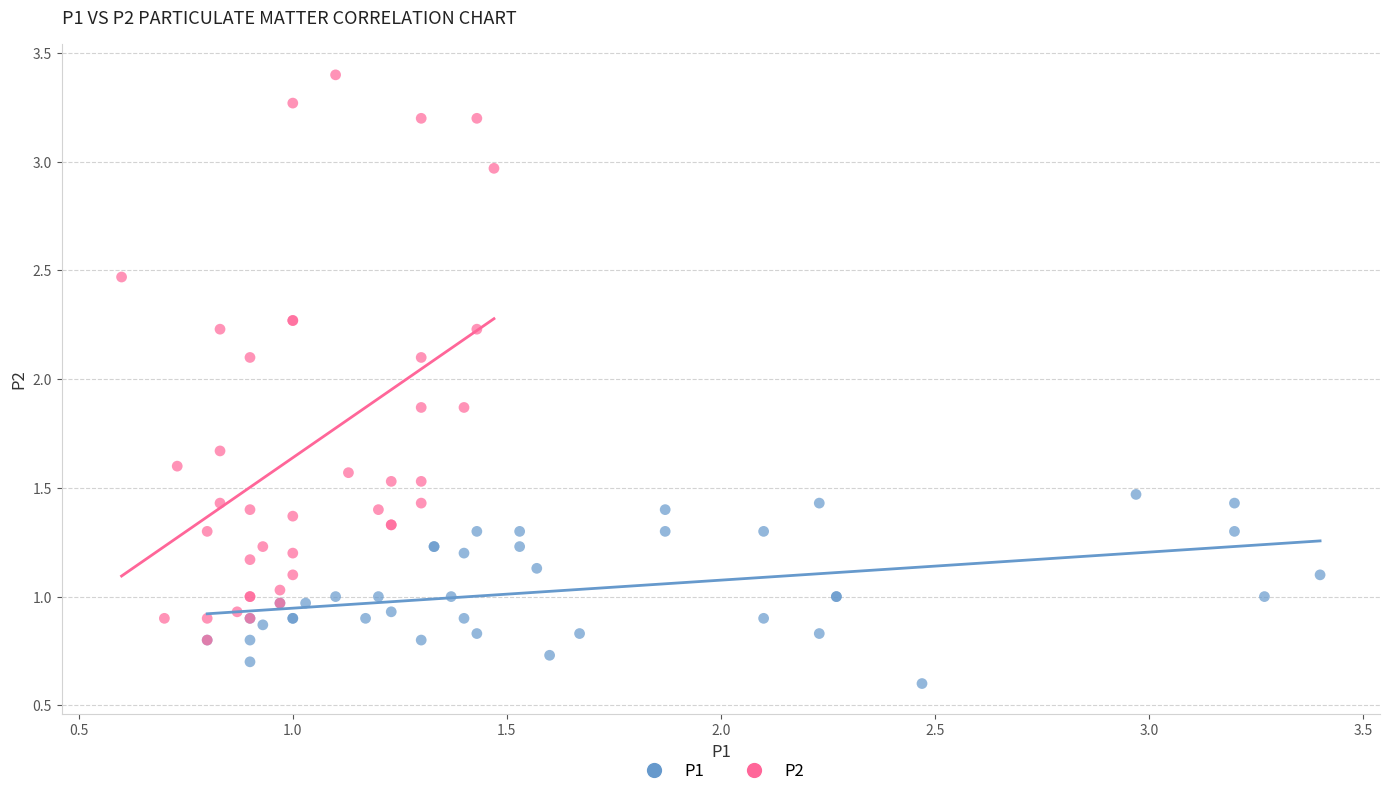

Which series has the largest Y range (max minus min)?

P2